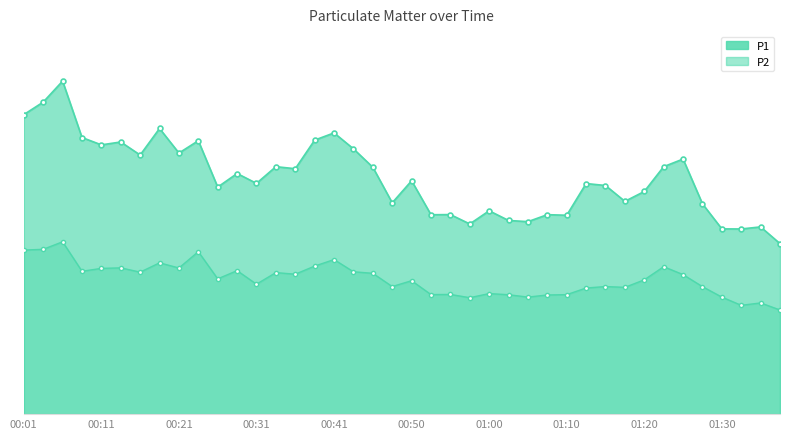

Which category has the lowest value in the P2 series?

01:37